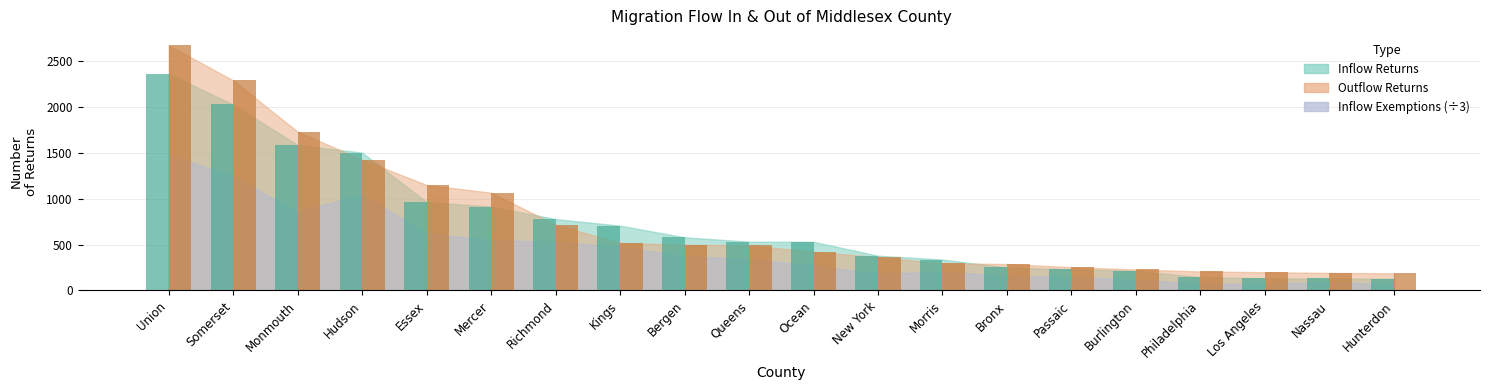

What is the greatest value displayed?

2675